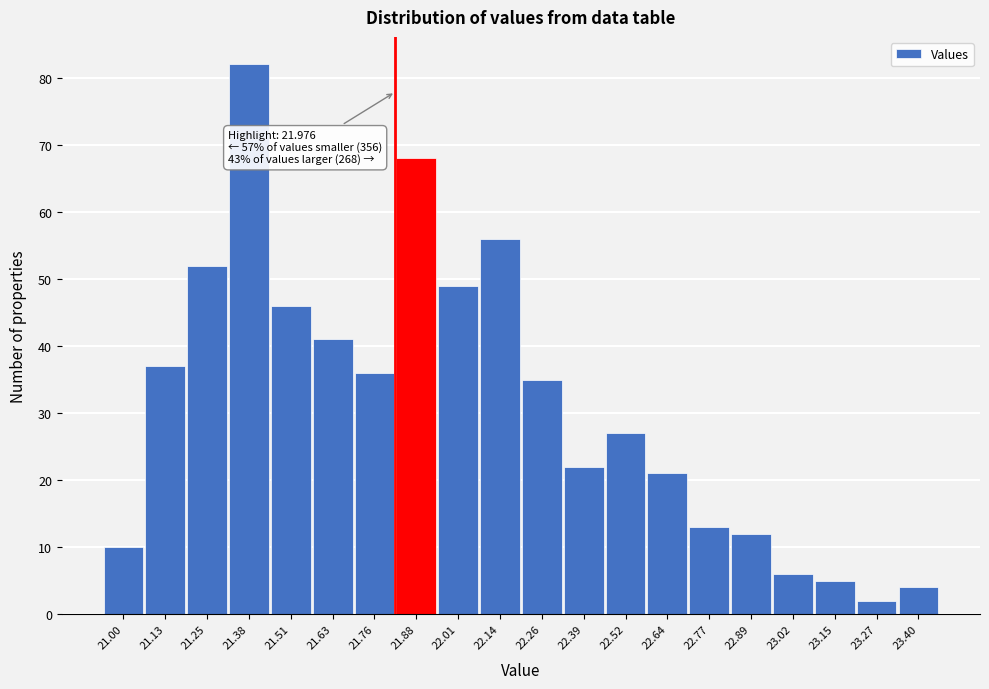

Reading right to left, extract all data points from this chart.

23.40=4	23.27=2	23.15=5	23.02=6	22.89=12	22.77=13	22.64=21	22.52=27	22.39=22	22.26=35	22.14=56	22.01=49	21.88=68	21.76=36	21.63=41	21.51=46	21.38=82	21.25=52	21.13=37	21.00=10